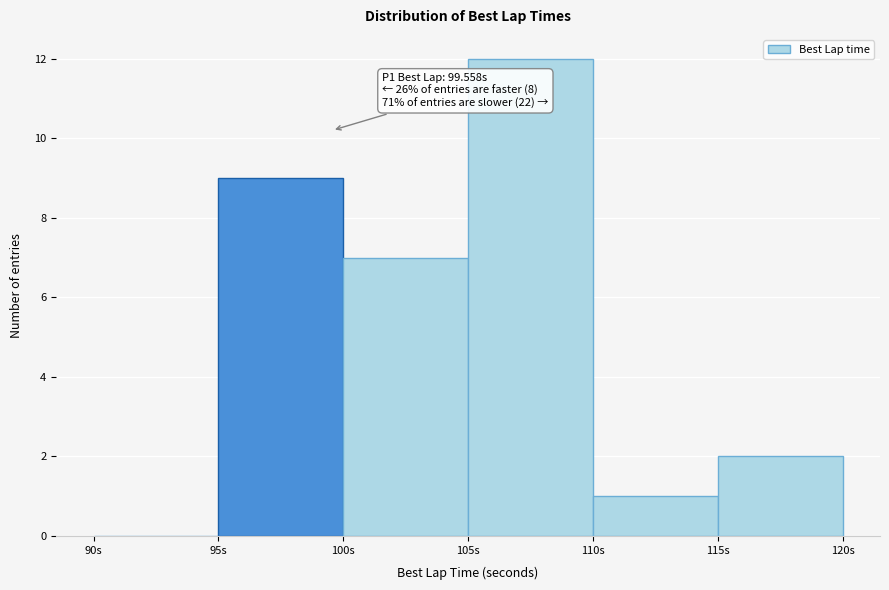

Which range on the x-axis has the tallest bar?

105 to 110